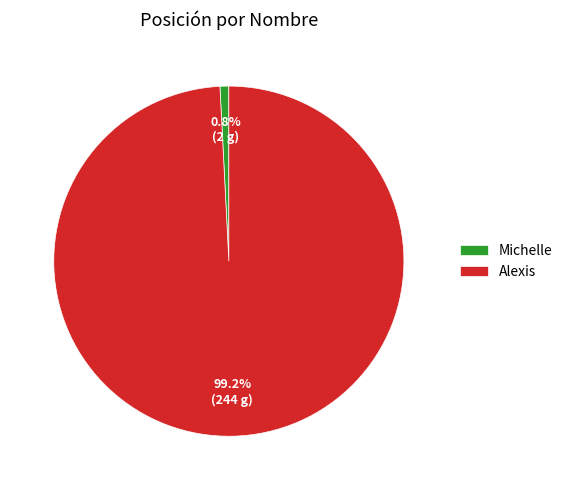

Does Alexis account for over 50% of the chart?

Yes